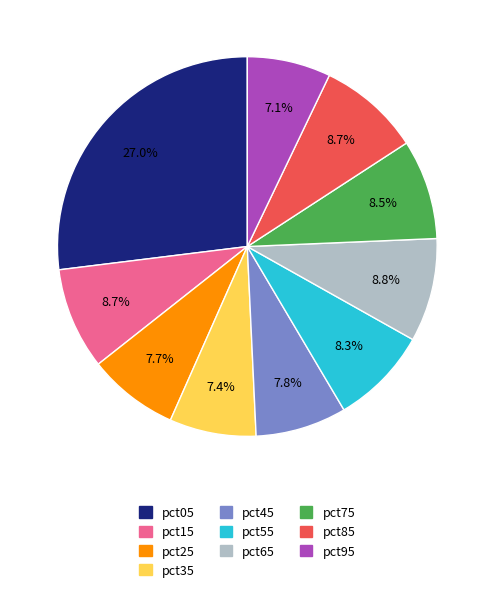

How many slices are in this pie chart?

10